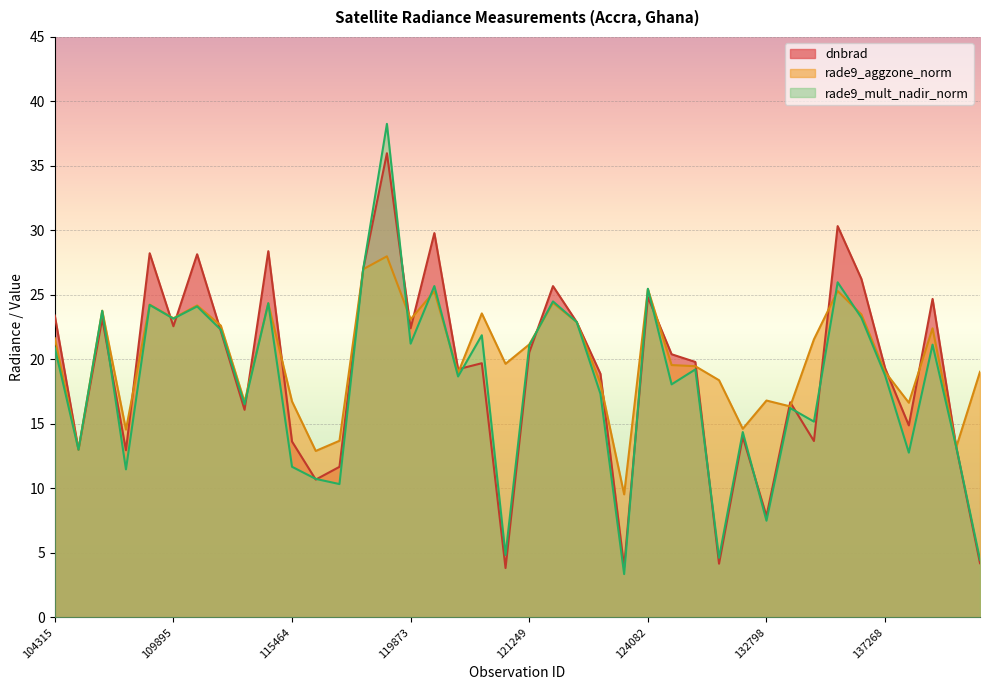

Where does the rade9_mult_nadir_norm series first go above 19?

104315